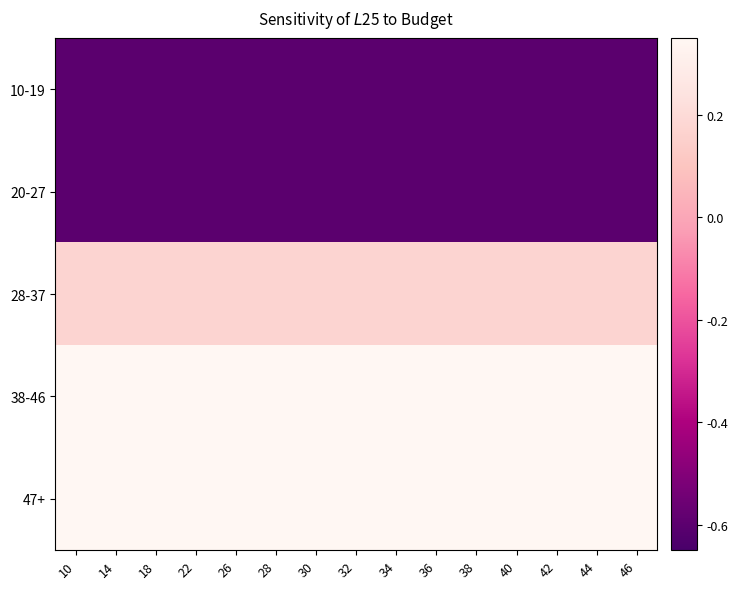

Between 36 and 34, which is larger?

36